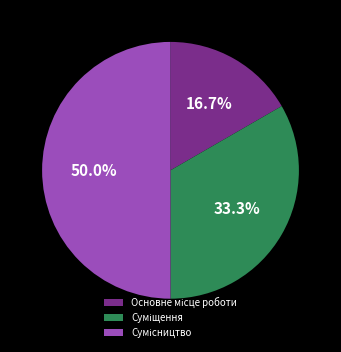

Which has a higher value, Суміщення or Основне місце роботи?

Суміщення